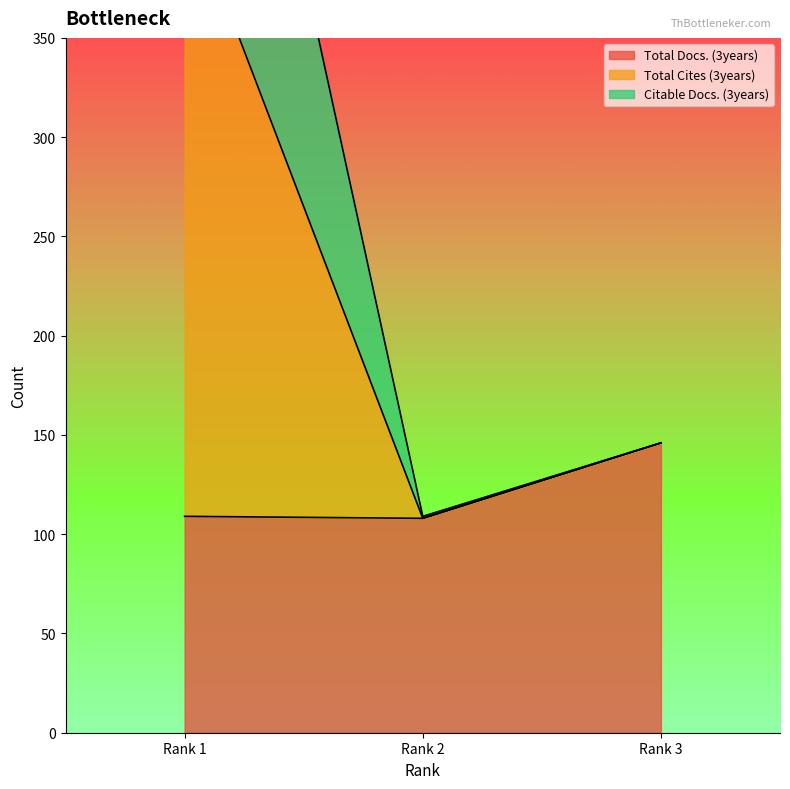

What is the difference between the Total Docs. (3years) values at Rank 2 and Rank 1?

1